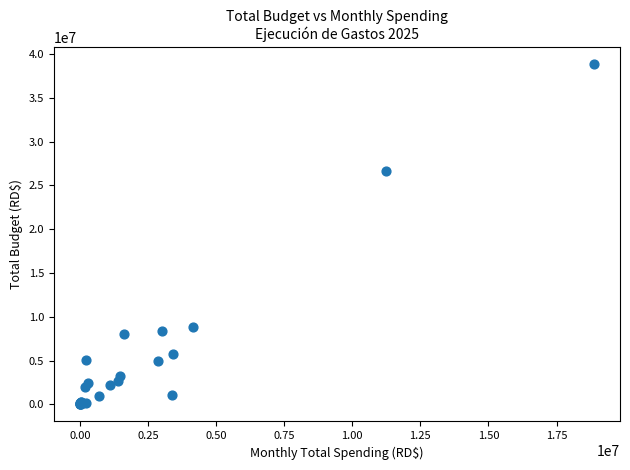

What Y value in the scatter plot is closest to 19401903?

26606647.9